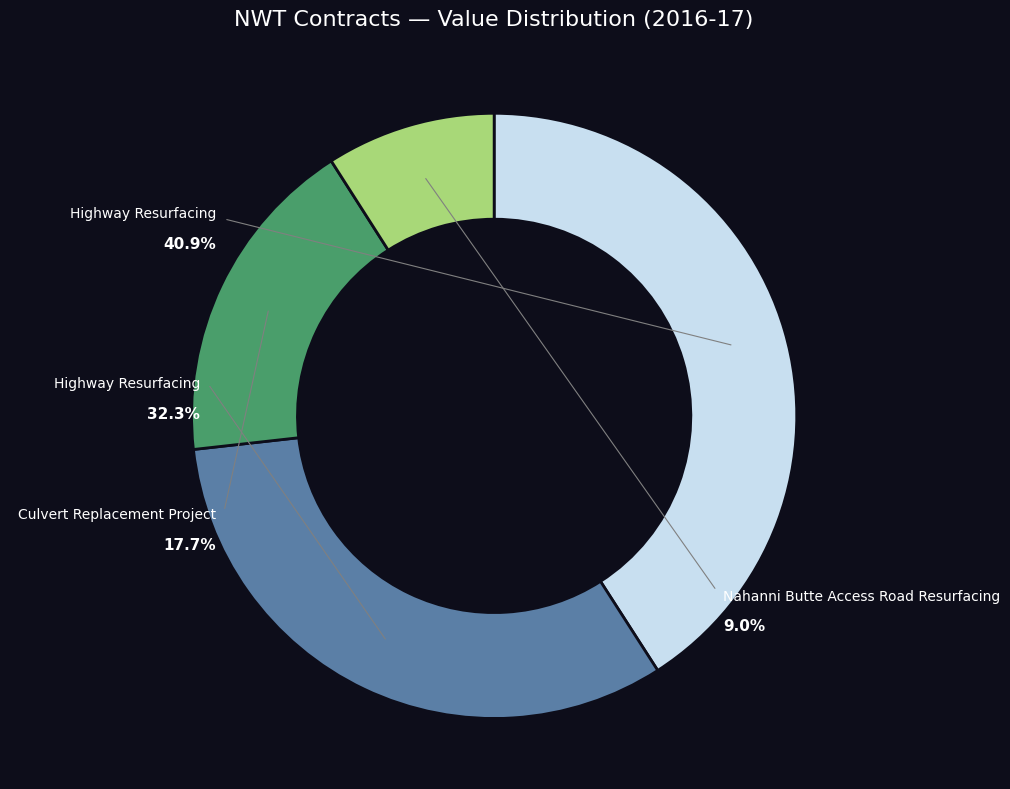

Which has a higher value, Culvert Replacement Project or Nahanni Butte Access Road Resurfacing?

Culvert Replacement Project